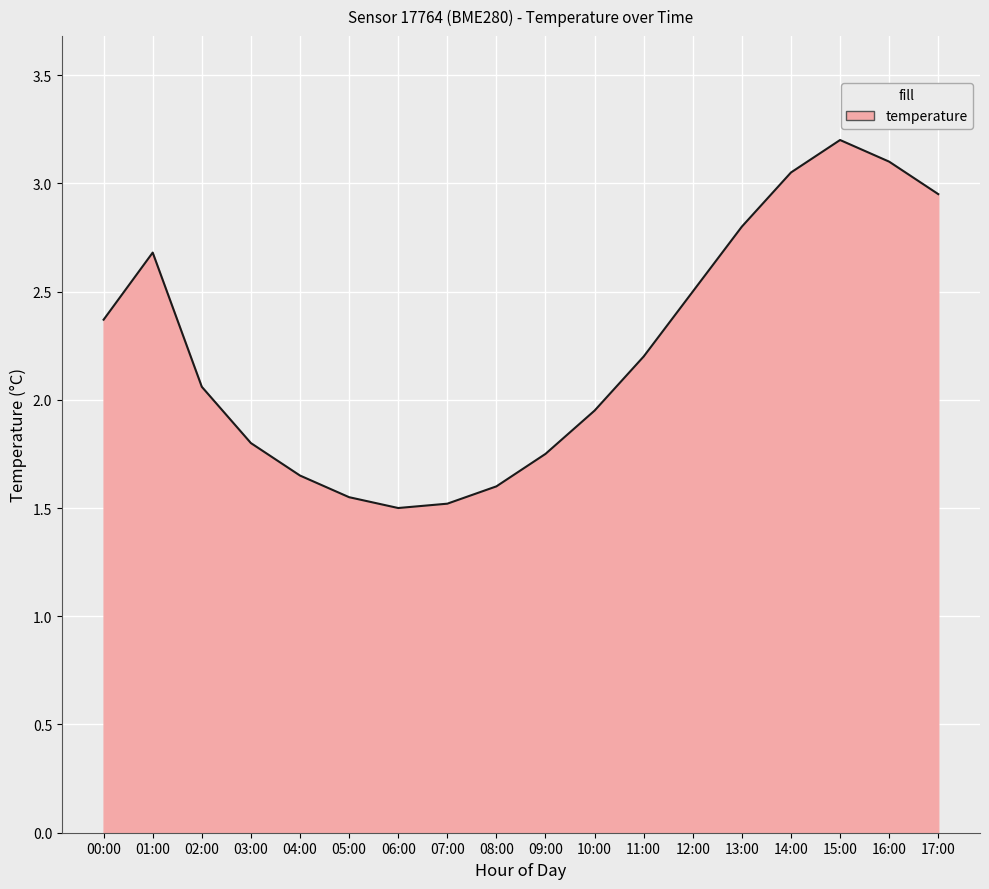

What position from the right is 06:00?

12